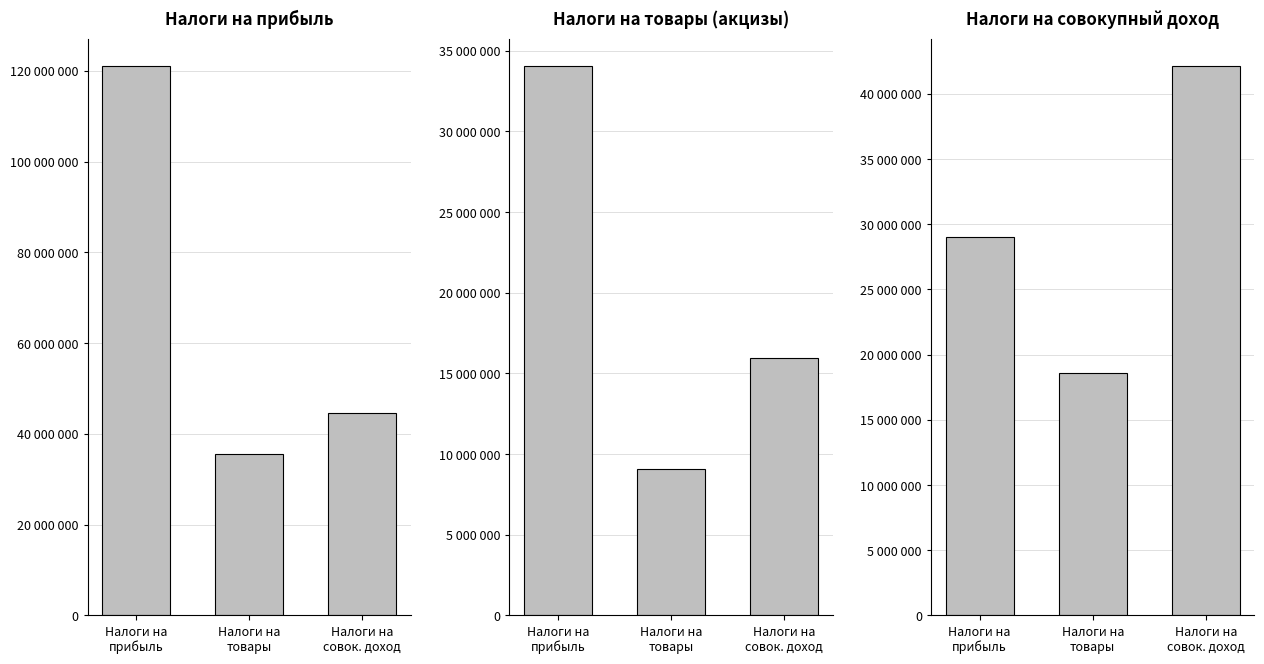

At Налоги на
прибыль, list the series in order from largest to smallest.

Налоги на прибыль, Налоги на товары (акцизы), Налоги на совокупный доход